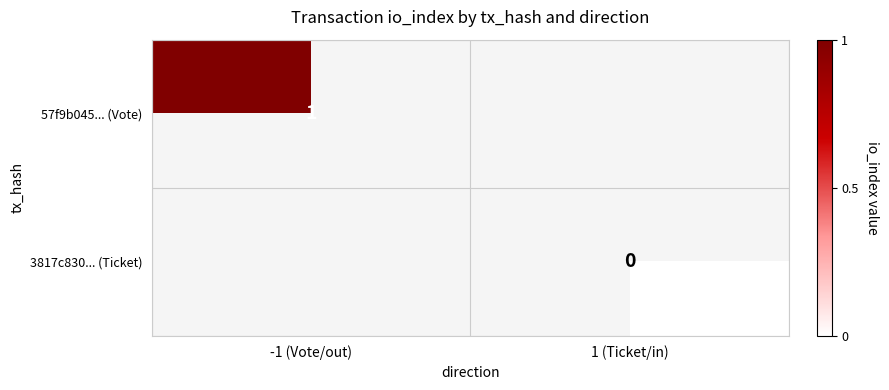

Is it true that 57f9b045... (Vote) equals 0 at -1 (Vote/out)?

False